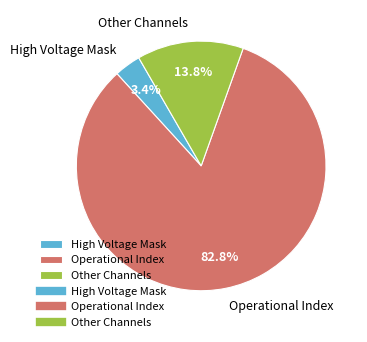

What percentage is NOT represented by High Voltage Mask?

96.6%